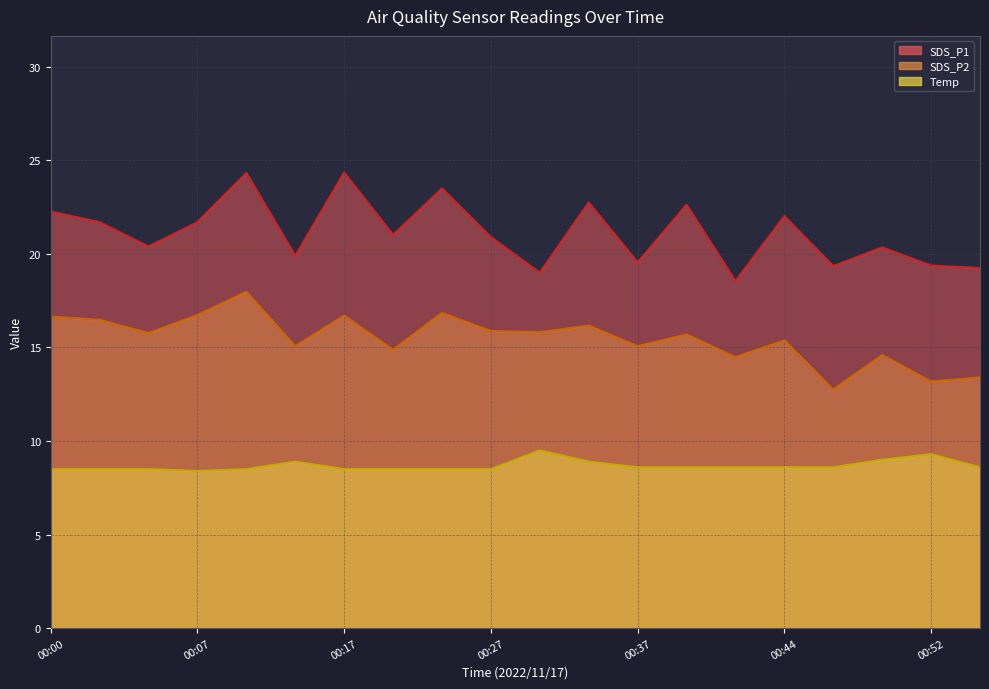

How many lines are shown in the chart?

3